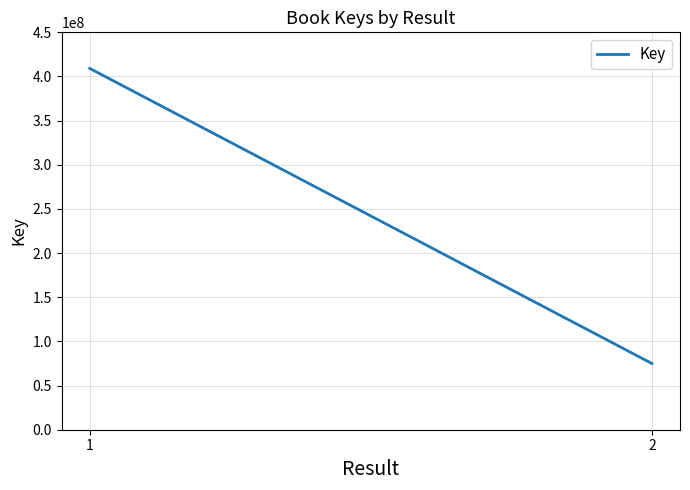

Reading left to right, what are all the values shown in this chart?

1=409122833	2=74995180